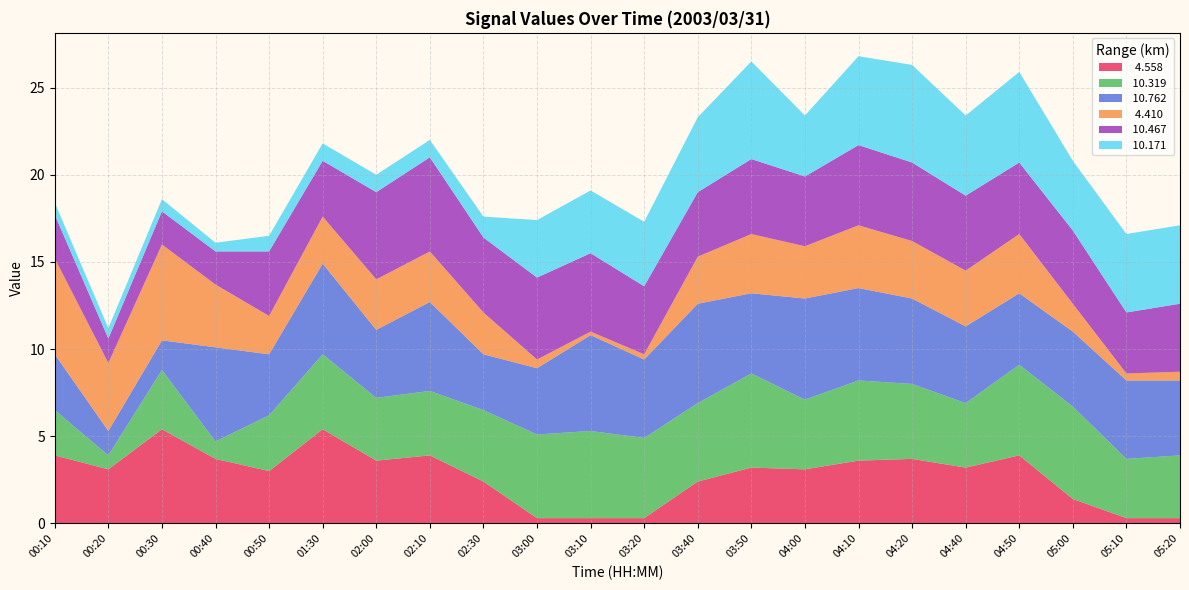

Reading left to right, transcribe all the data shown in this chart.

  4.558: 00:10=3.9	00:20=3.1	00:30=5.4	00:40=3.7	00:50=3.0	01:30=5.4	02:00=3.6	02:10=3.9	02:30=2.4	03:00=0.3	03:10=0.3	03:20=0.3	03:40=2.4	03:50=3.2	04:00=3.1	04:10=3.6	04:20=3.7	04:40=3.2	04:50=3.9	05:00=1.4	05:10=0.3	05:20=0.3
 10.319: 00:10=2.6	00:20=0.8	00:30=3.4	00:40=1.0	00:50=3.2	01:30=4.3	02:00=3.6	02:10=3.7	02:30=4.1	03:00=4.8	03:10=5.0	03:20=4.6	03:40=4.5	03:50=5.4	04:00=4.0	04:10=4.6	04:20=4.3	04:40=3.7	04:50=5.2	05:00=5.3	05:10=3.4	05:20=3.6
 10.762: 00:10=3.2	00:20=1.4	00:30=1.7	00:40=5.4	00:50=3.5	01:30=5.2	02:00=3.9	02:10=5.1	02:30=3.2	03:00=3.8	03:10=5.5	03:20=4.5	03:40=5.7	03:50=4.6	04:00=5.8	04:10=5.3	04:20=4.9	04:40=4.4	04:50=4.1	05:00=4.3	05:10=4.5	05:20=4.3
  4.410: 00:10=5.5	00:20=3.9	00:30=5.5	00:40=3.6	00:50=2.2	01:30=2.7	02:00=2.9	02:10=2.9	02:30=2.4	03:00=0.5	03:10=0.2	03:20=0.3	03:40=2.7	03:50=3.4	04:00=3.0	04:10=3.6	04:20=3.3	04:40=3.2	04:50=3.4	05:00=1.6	05:10=0.4	05:20=0.5
 10.467: 00:10=2.5	00:20=1.4	00:30=1.9	00:40=1.9	00:50=3.7	01:30=3.2	02:00=5.0	02:10=5.4	02:30=4.3	03:00=4.7	03:10=4.5	03:20=3.9	03:40=3.7	03:50=4.3	04:00=4.0	04:10=4.6	04:20=4.5	04:40=4.3	04:50=4.1	05:00=4.2	05:10=3.5	05:20=3.9
 10.171: 00:10=0.7	00:20=0.6	00:30=0.7	00:40=0.5	00:50=0.9	01:30=1.0	02:00=1.0	02:10=1.0	02:30=1.2	03:00=3.3	03:10=3.6	03:20=3.7	03:40=4.3	03:50=5.6	04:00=3.5	04:10=5.1	04:20=5.6	04:40=4.6	04:50=5.2	05:00=4.0	05:10=4.5	05:20=4.5